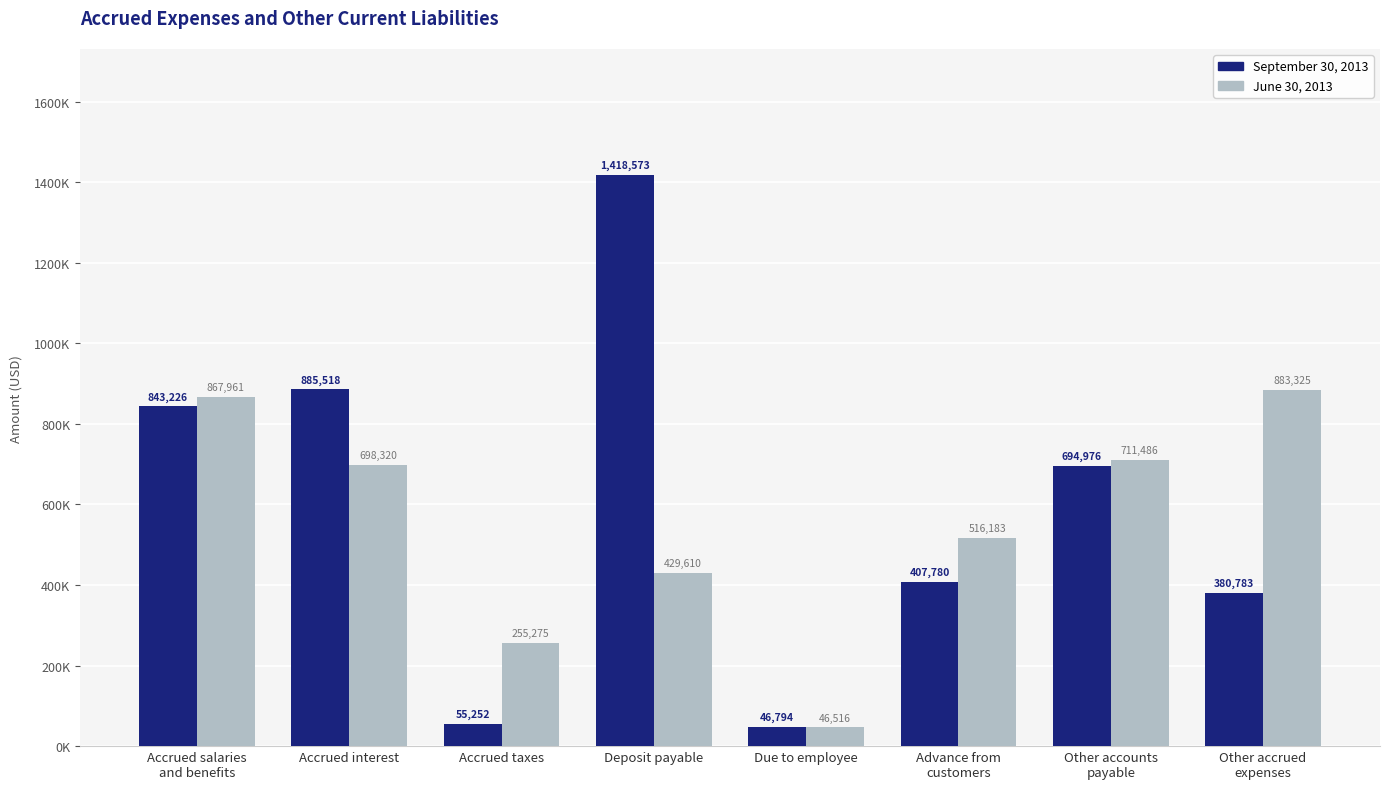

What are all the series names shown in the legend?

September 30, 2013, June 30, 2013